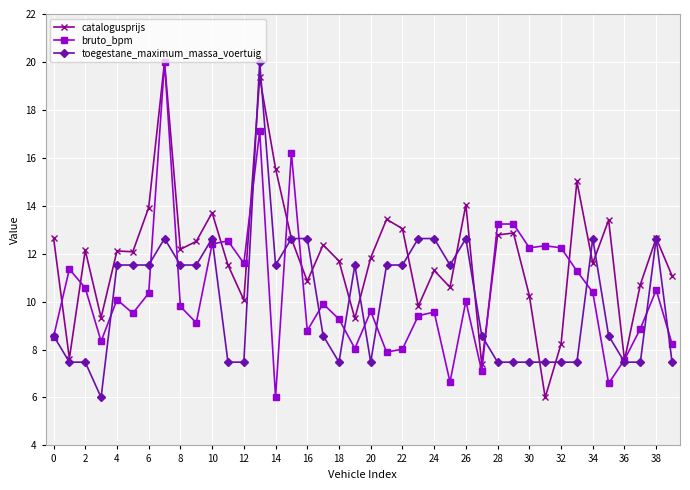

What is the value of the catalogusprijs point at the 26th from the left?

10.6